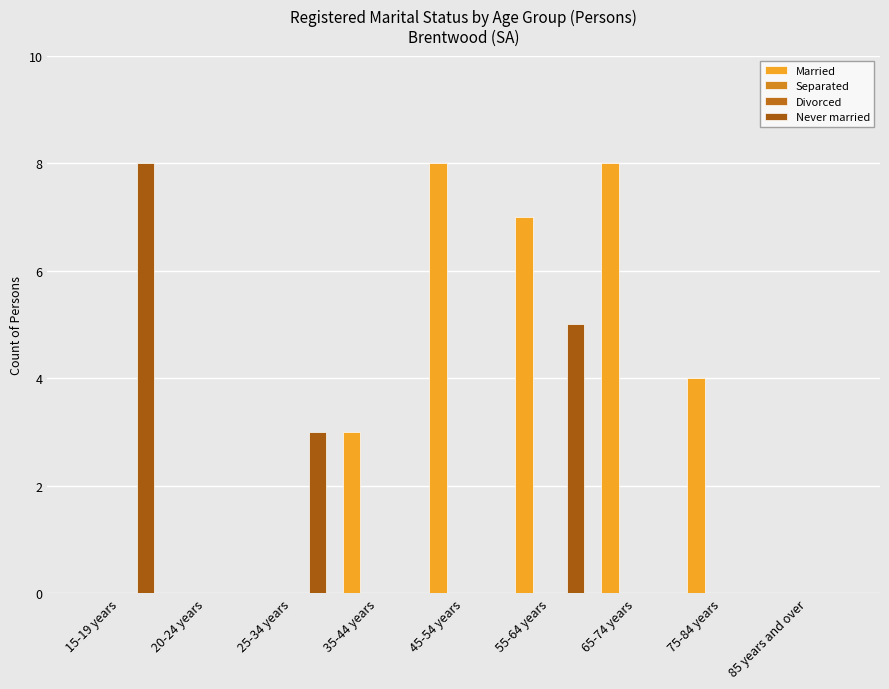

List the labels in order of Divorced value, largest first.

15-19 years, 20-24 years, 25-34 years, 35-44 years, 45-54 years, 55-64 years, 65-74 years, 75-84 years, 85 years and over